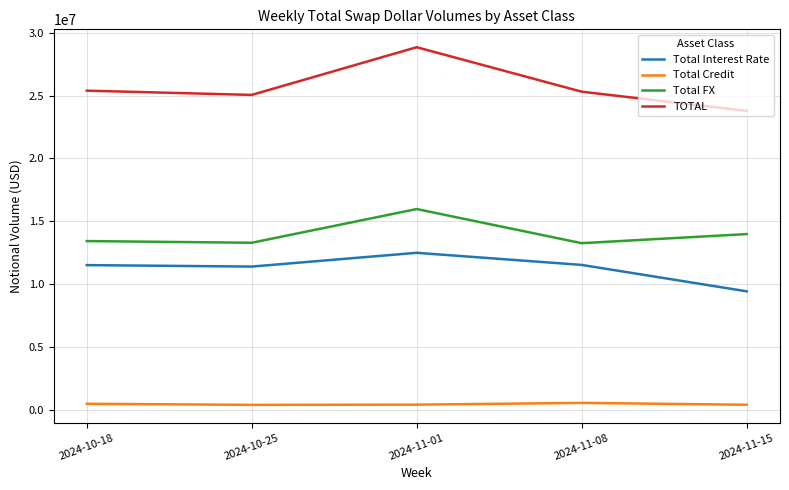

True or false: Total Credit has more than 2 interior local peaks.

False